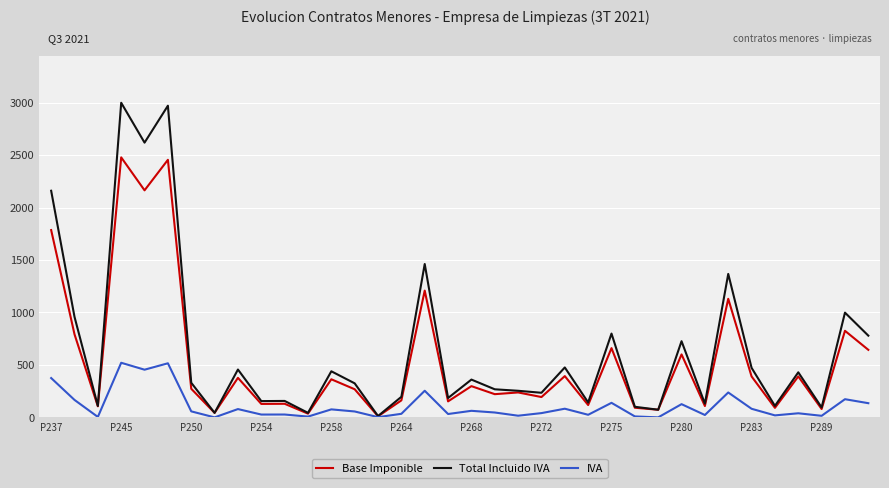

What is the highest value of the IVA series?

520.4